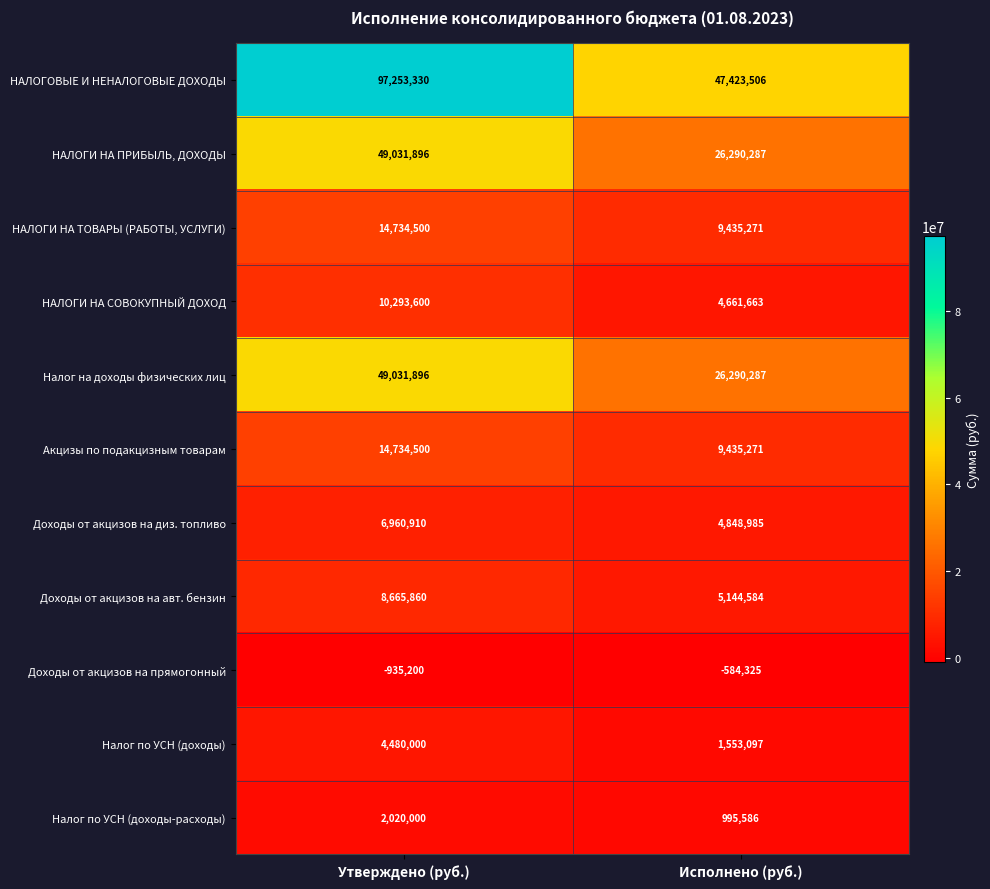

Reading left to right, transcribe all the data shown in this chart.

НАЛОГОВЫЕ И НЕНАЛОГОВЫЕ ДОХОДЫ: Утверждено (руб.)=97253330	Исполнено (руб.)=47423506
НАЛОГИ НА ПРИБЫЛЬ, ДОХОДЫ: Утверждено (руб.)=49031896	Исполнено (руб.)=26290287
НАЛОГИ НА ТОВАРЫ (РАБОТЫ, УСЛУГИ): Утверждено (руб.)=14734500	Исполнено (руб.)=9435271
НАЛОГИ НА СОВОКУПНЫЙ ДОХОД: Утверждено (руб.)=10293600	Исполнено (руб.)=4661663
Налог на доходы физических лиц: Утверждено (руб.)=49031896	Исполнено (руб.)=26290287
Акцизы по подакцизным товарам: Утверждено (руб.)=14734500	Исполнено (руб.)=9435271
Доходы от акцизов на диз. топливо: Утверждено (руб.)=6960910	Исполнено (руб.)=4848985
Доходы от акцизов на авт. бензин: Утверждено (руб.)=8665860	Исполнено (руб.)=5144584
Доходы от акцизов на прямогонный: Утверждено (руб.)=-935200	Исполнено (руб.)=-584325
Налог по УСН (доходы): Утверждено (руб.)=4480000	Исполнено (руб.)=1553097
Налог по УСН (доходы-расходы): Утверждено (руб.)=2020000	Исполнено (руб.)=995586